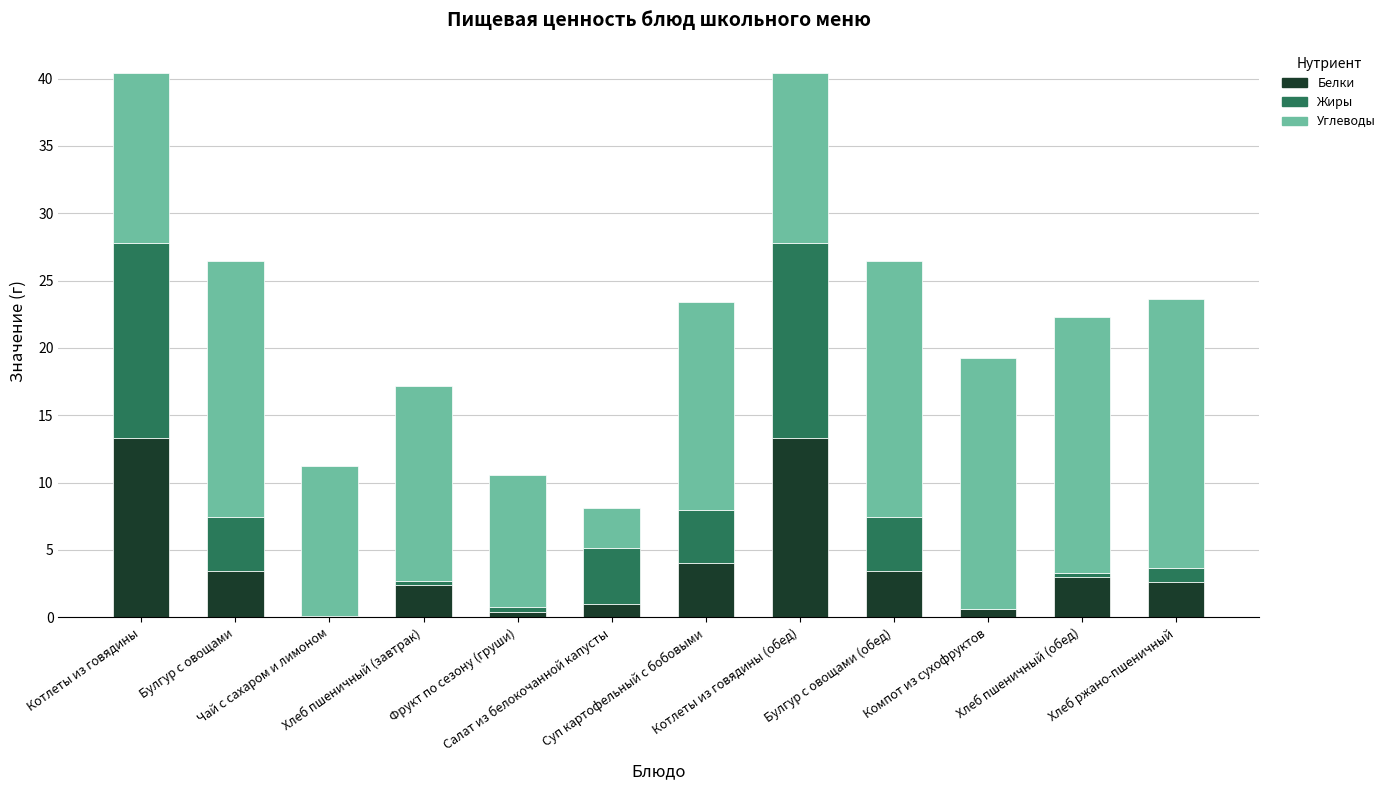

What is the maximum value for Белки?

13.3